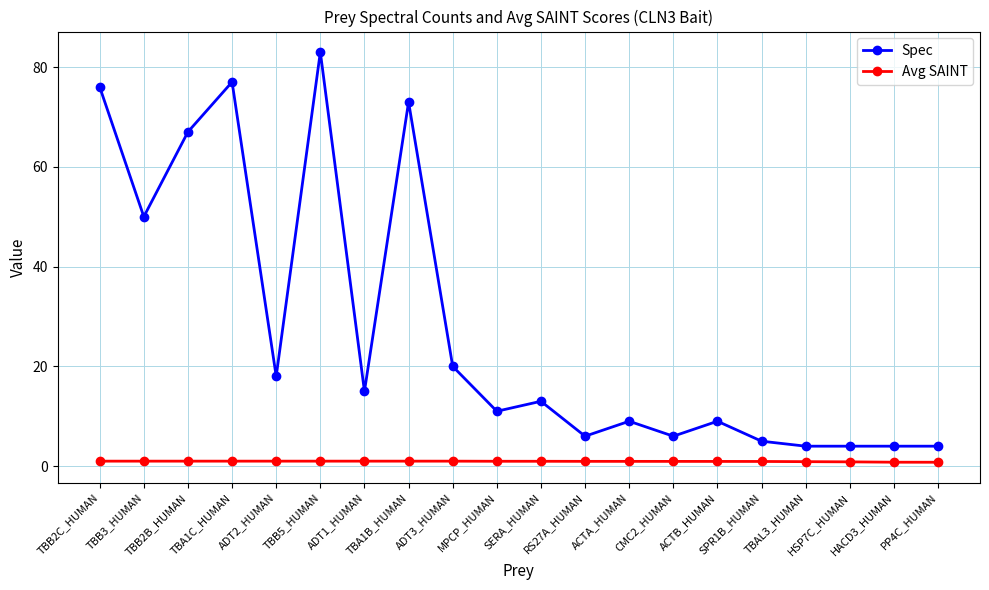

Does the chart have visible grid lines?

Yes